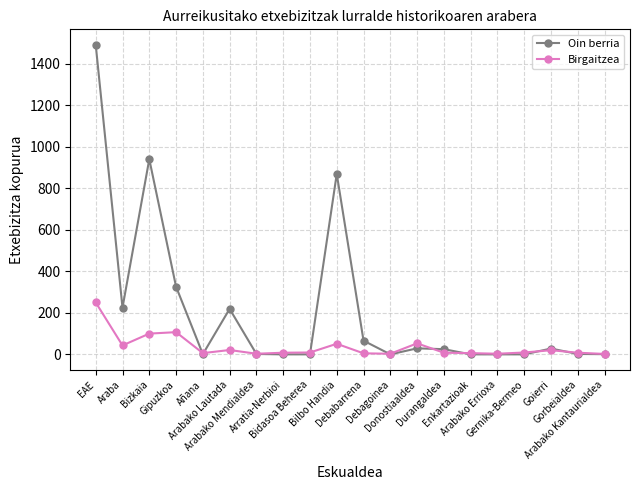

List the series in order of their overall mean, highest first.

Oin berria, Birgaitzea